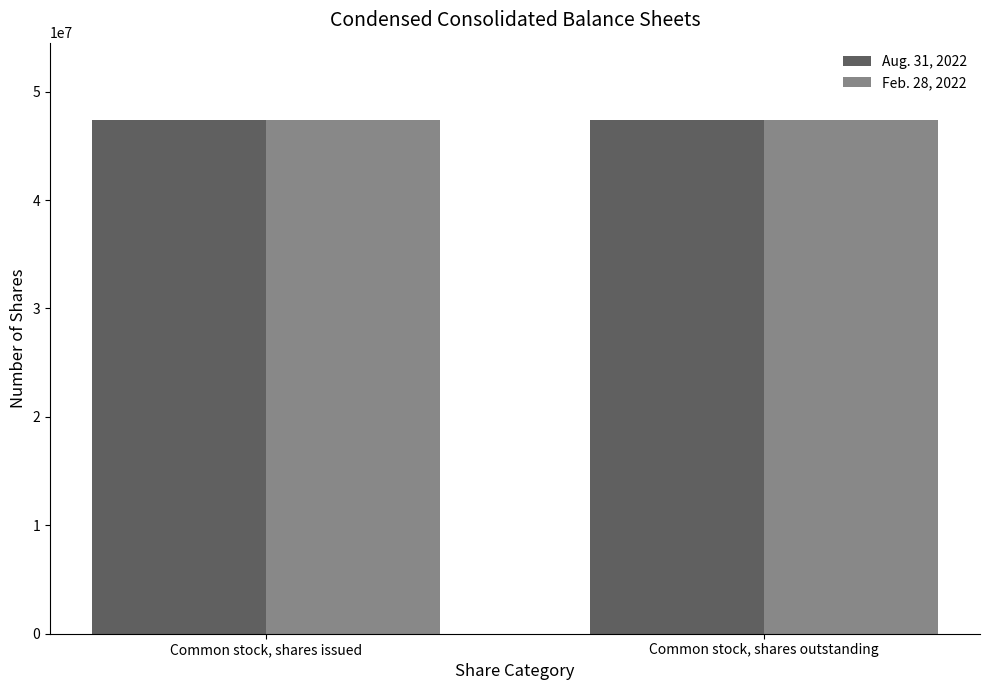

What is the greatest value displayed?

47400709